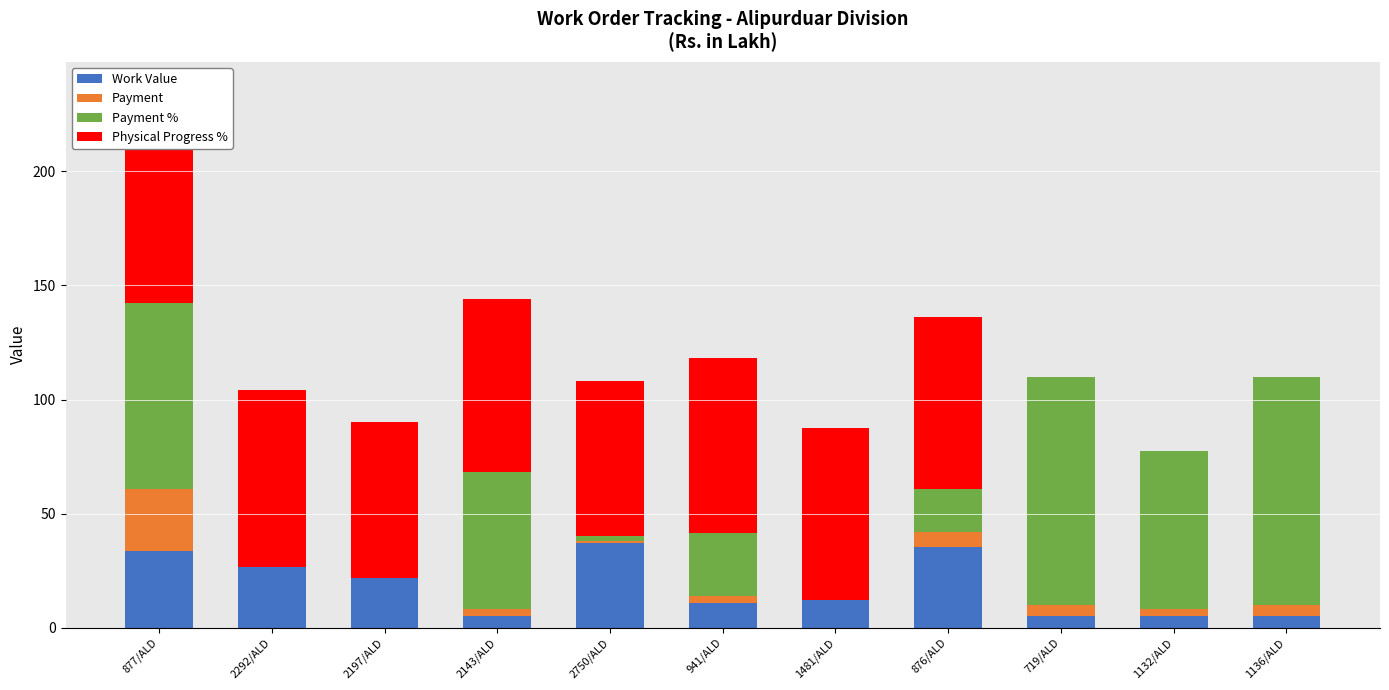

What is the sum of all Work Value values?

196.8